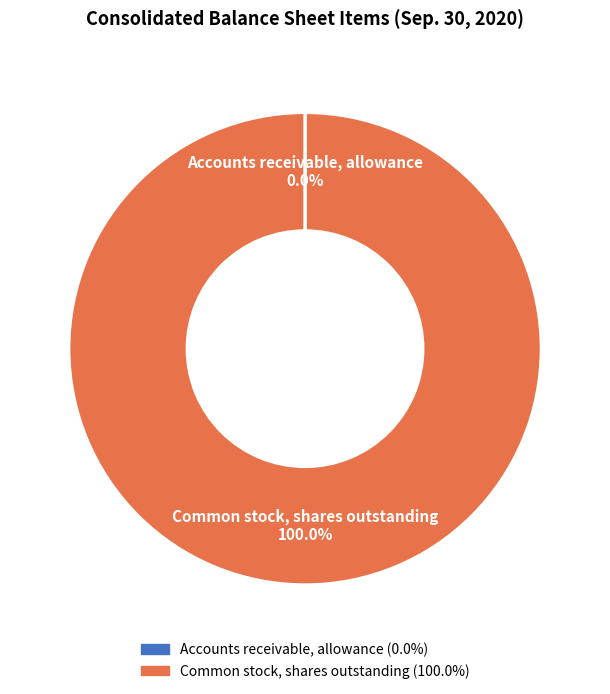

Which category has the biggest portion of the pie?

Common stock, shares outstanding